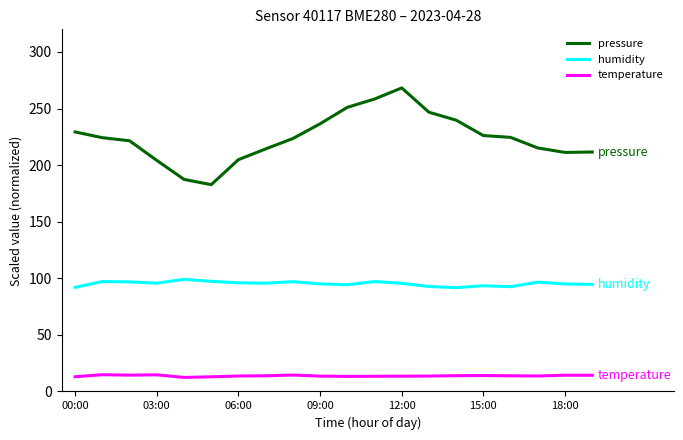

True or false: temperature and humidity cross at least once.

False